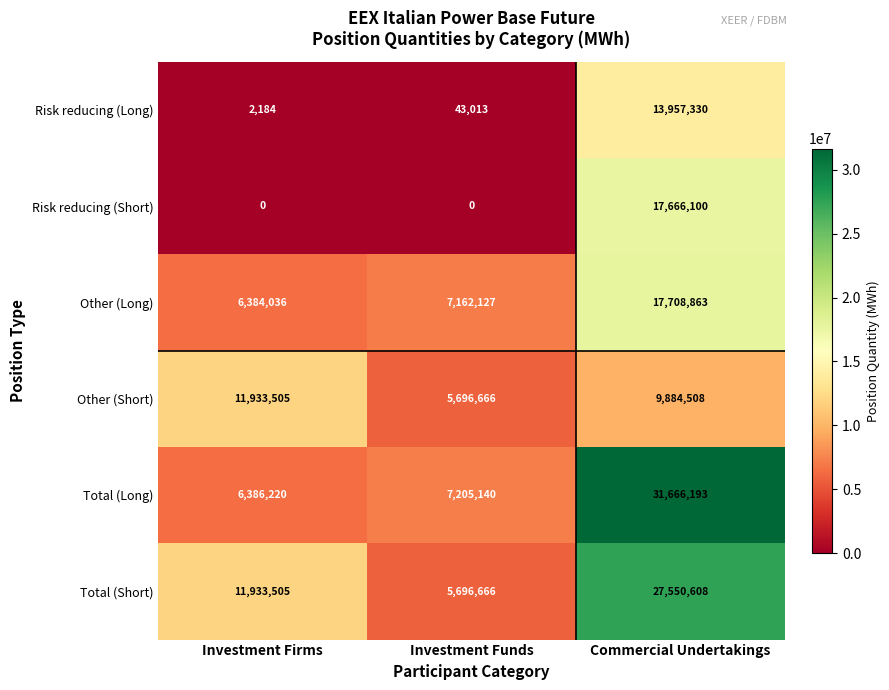

Reading left to right, extract all data points from this chart.

Risk reducing (Long): 2184	43013	13957330
Risk reducing (Short): 0	0	17666100
Other (Long): 6384036	7162127	17708863
Other (Short): 11933505	5696666	9884508
Total (Long): 6386220	7205140	31666193
Total (Short): 11933505	5696666	27550608